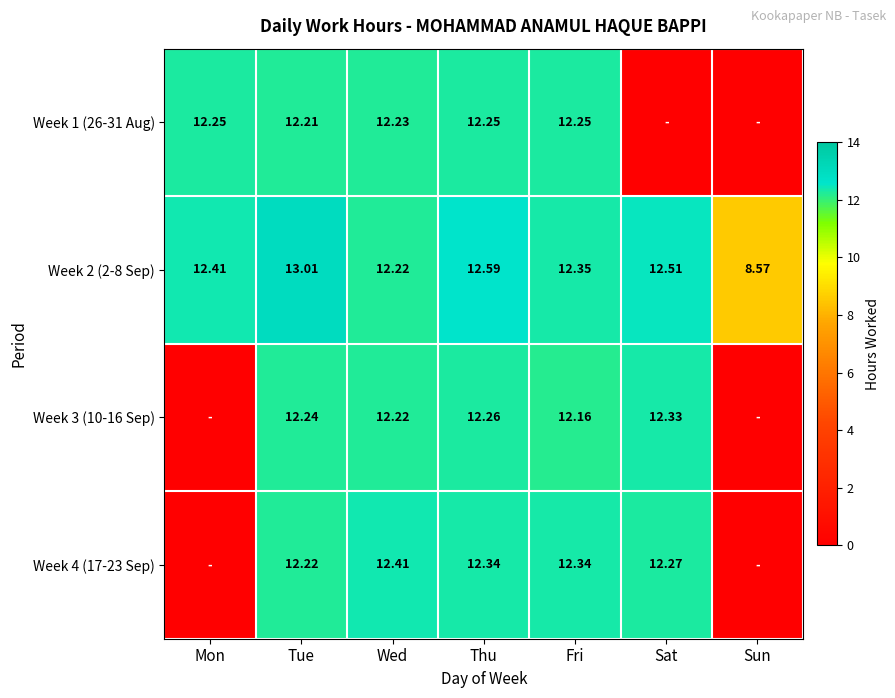

Is the value of Week 2 (2-8 Sep) at Thu greater than the value of Week 1 (26-31 Aug) at Wed?

Yes